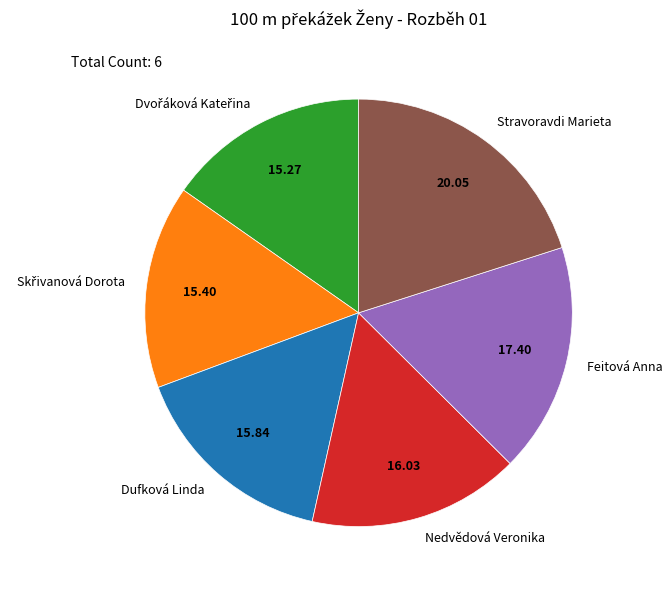

Does Dufková Linda represent more than half of the total?

No